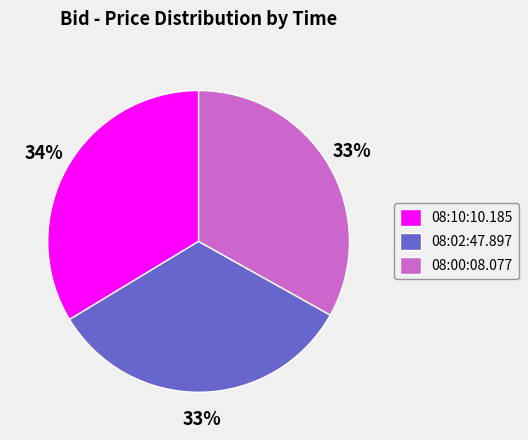

How many segments does this pie chart have?

3